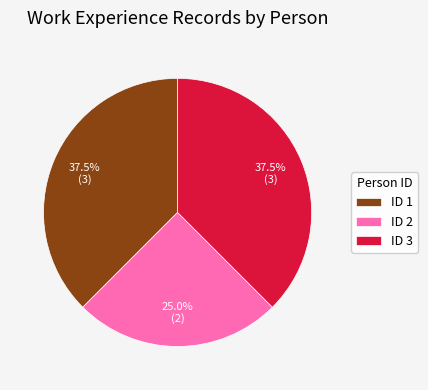

How many slices are in this pie chart?

3